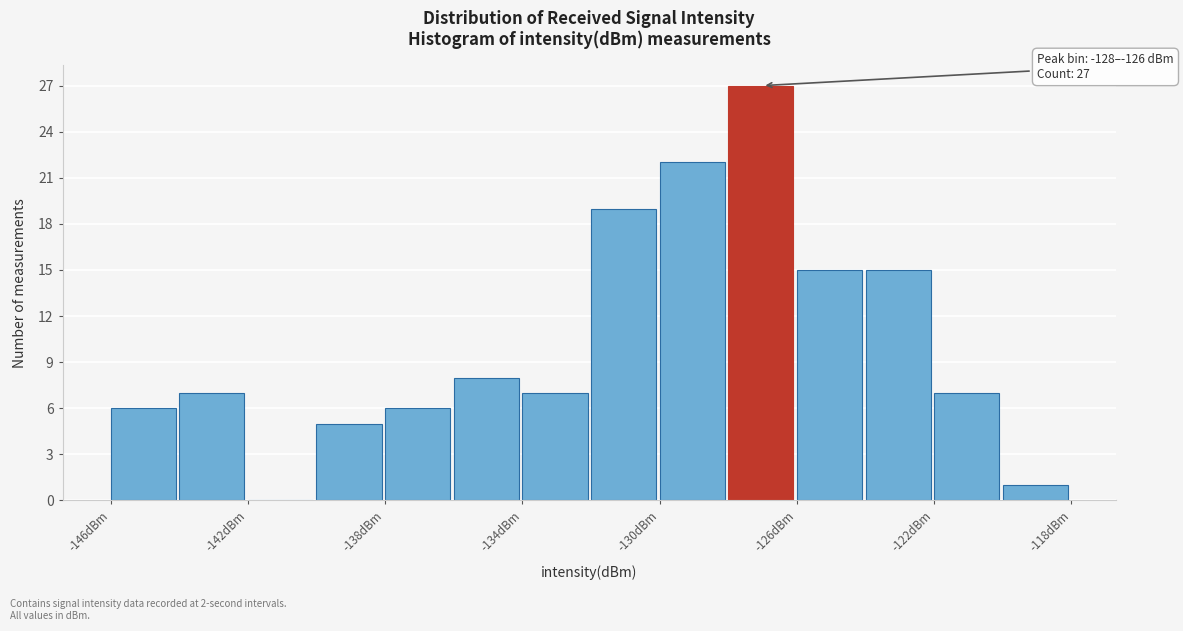

Which range on the x-axis has the tallest bar?

-128 to -126